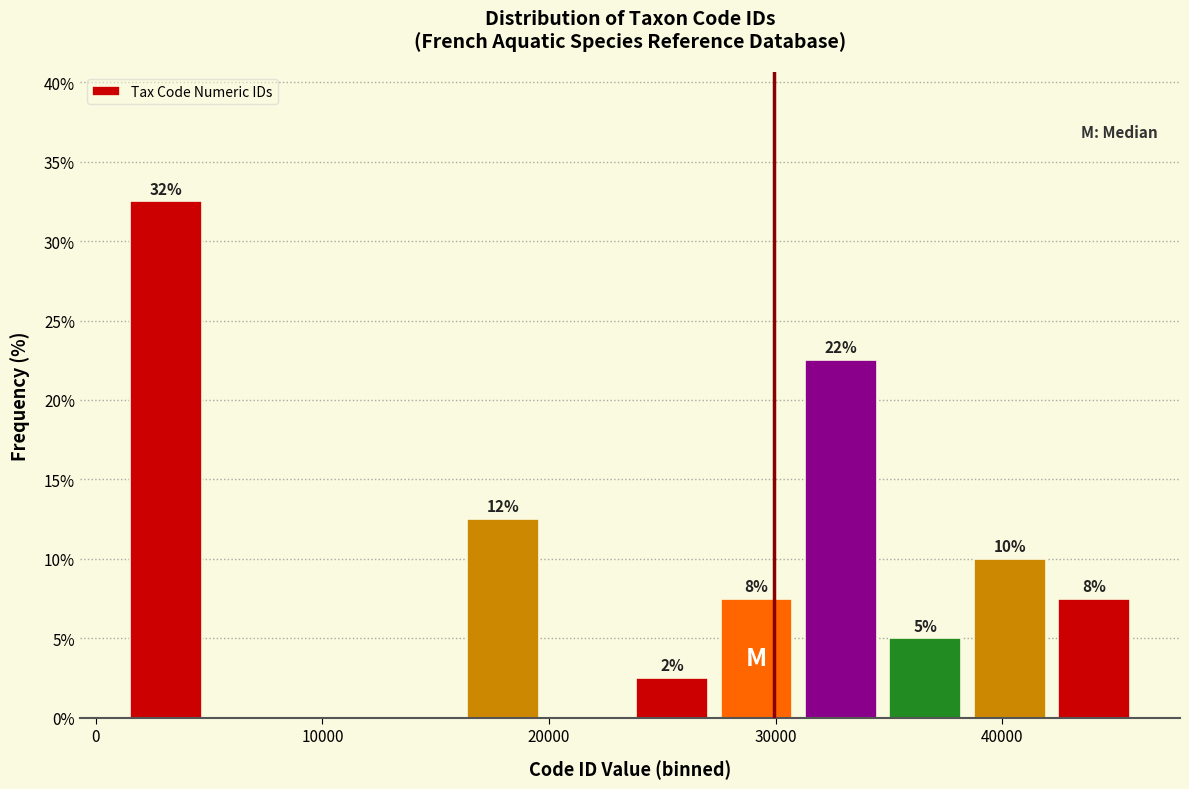

Read against the x-axis, roughly where is the centre of the tallest bar?

3000